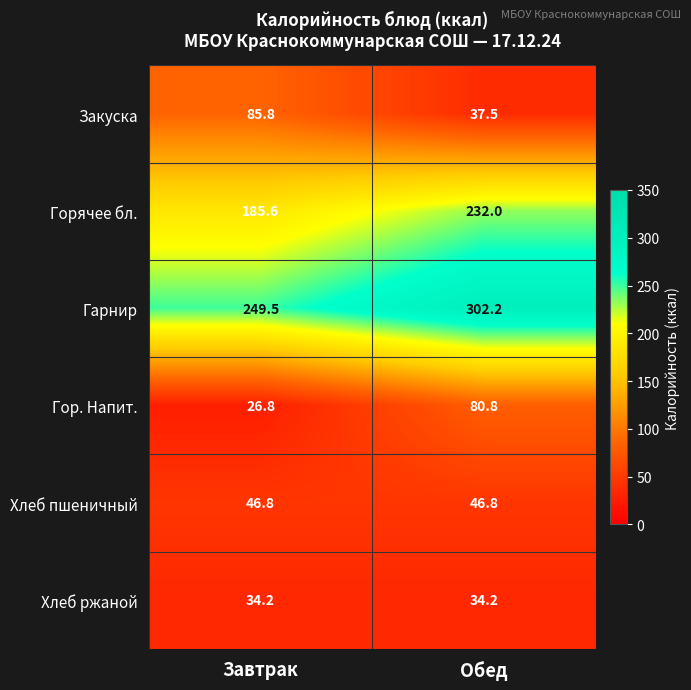

How many data points does each series have?

2